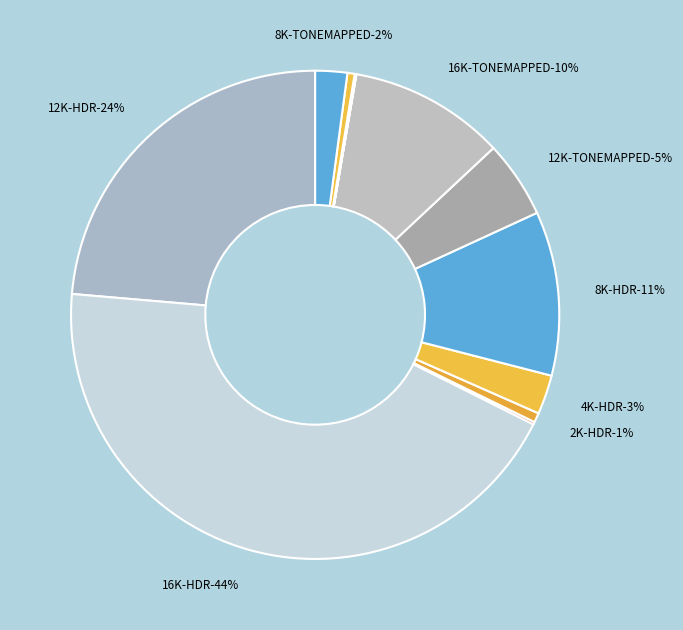

To the nearest percent, what percentage of the pie is 2K-HDR?

1%